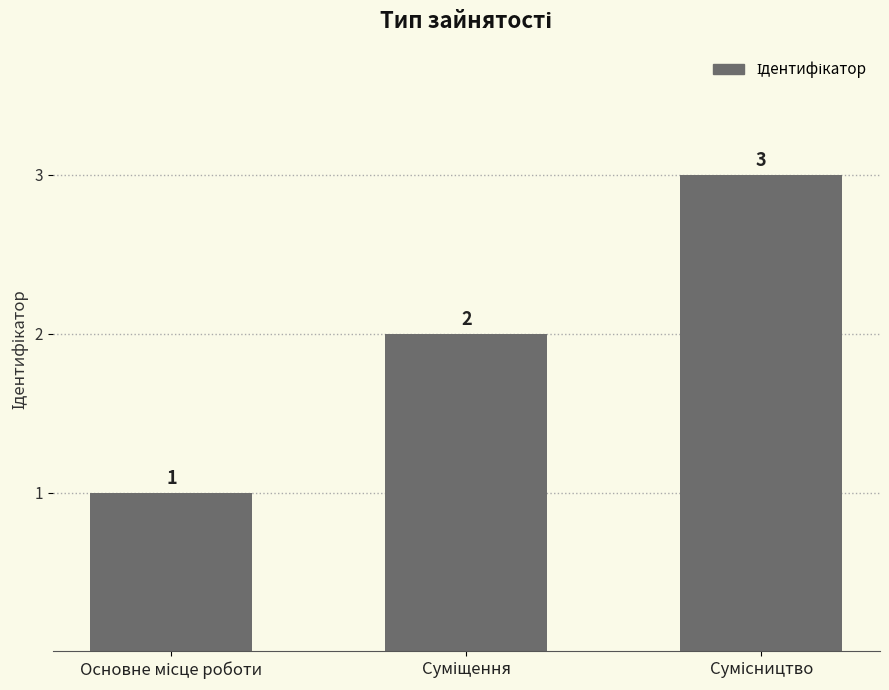

What is the sum of all values?

6